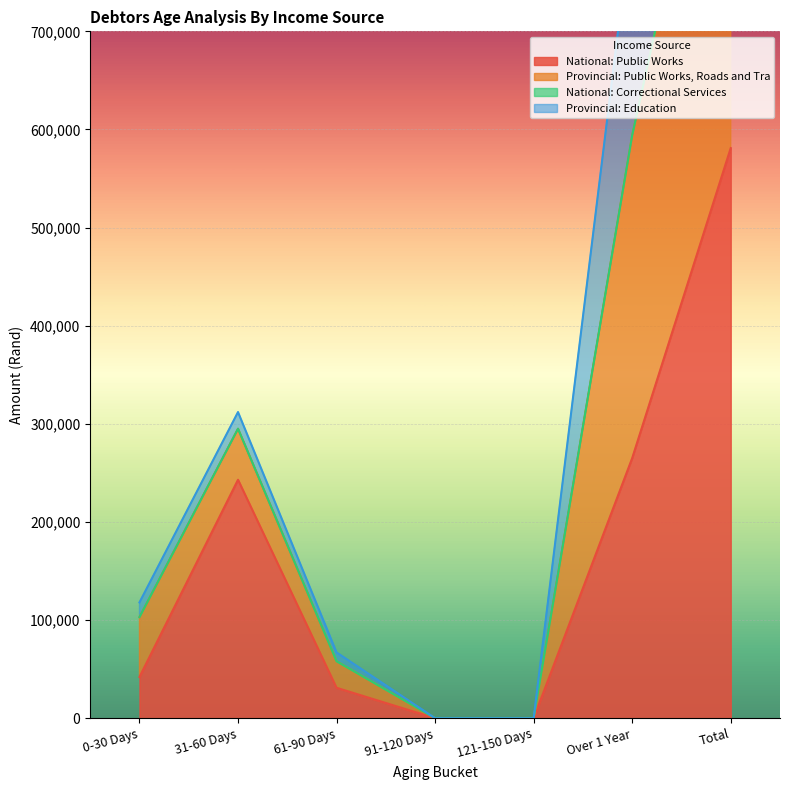

Where does the National: Public Works series first go above 42000?

31-60 Days